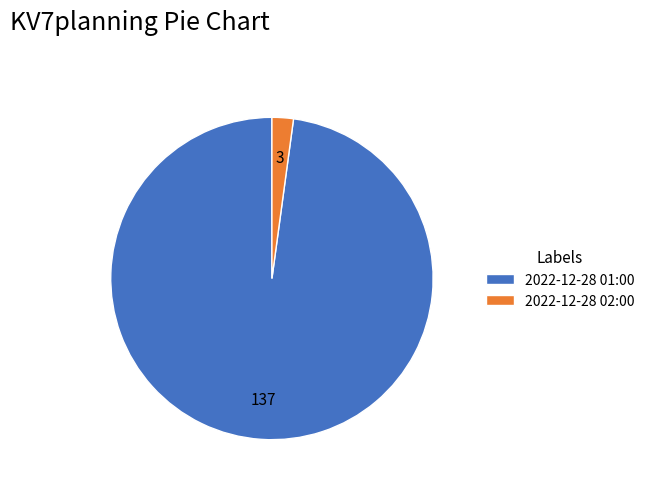

Which has a higher value, 2022-12-28 01:00 or 2022-12-28 02:00?

2022-12-28 01:00